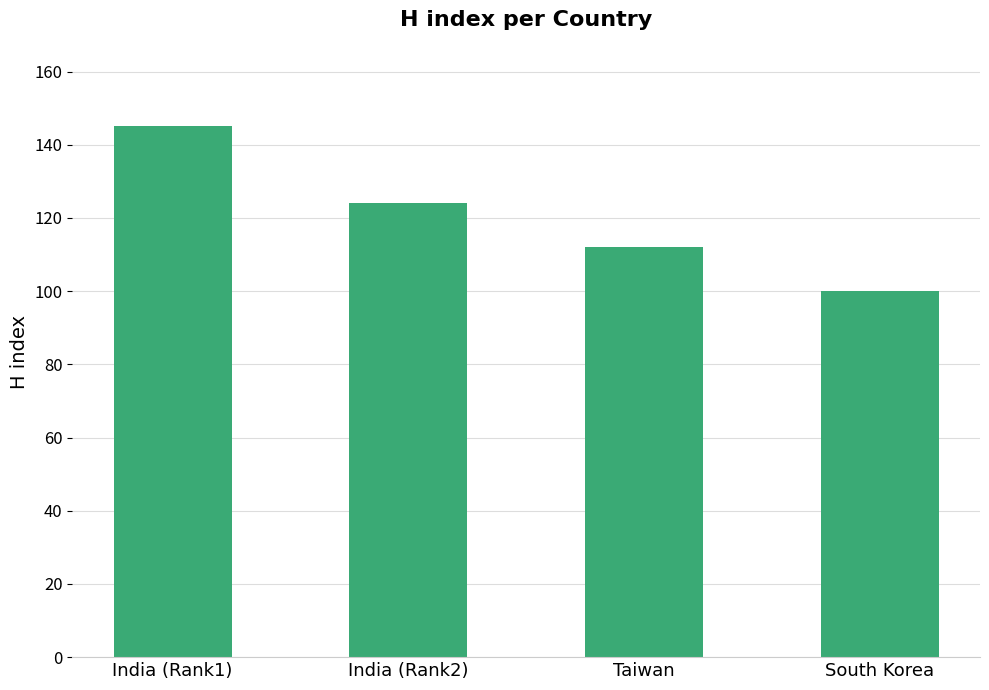

What is the difference between the values at Taiwan and India (Rank1)?

33